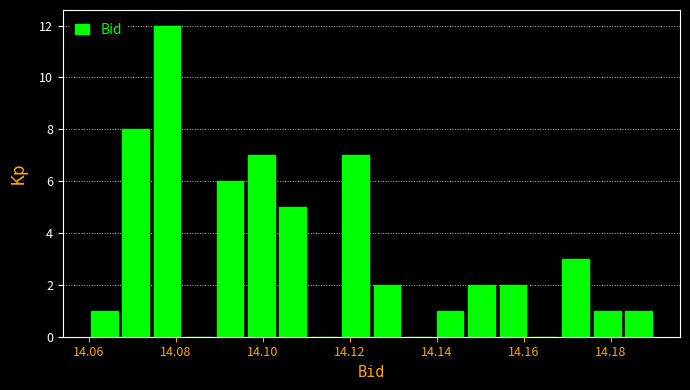

Around what value on the x-axis is the tallest bar? Give the approximate position of its centre, as read against the axis.

14.078